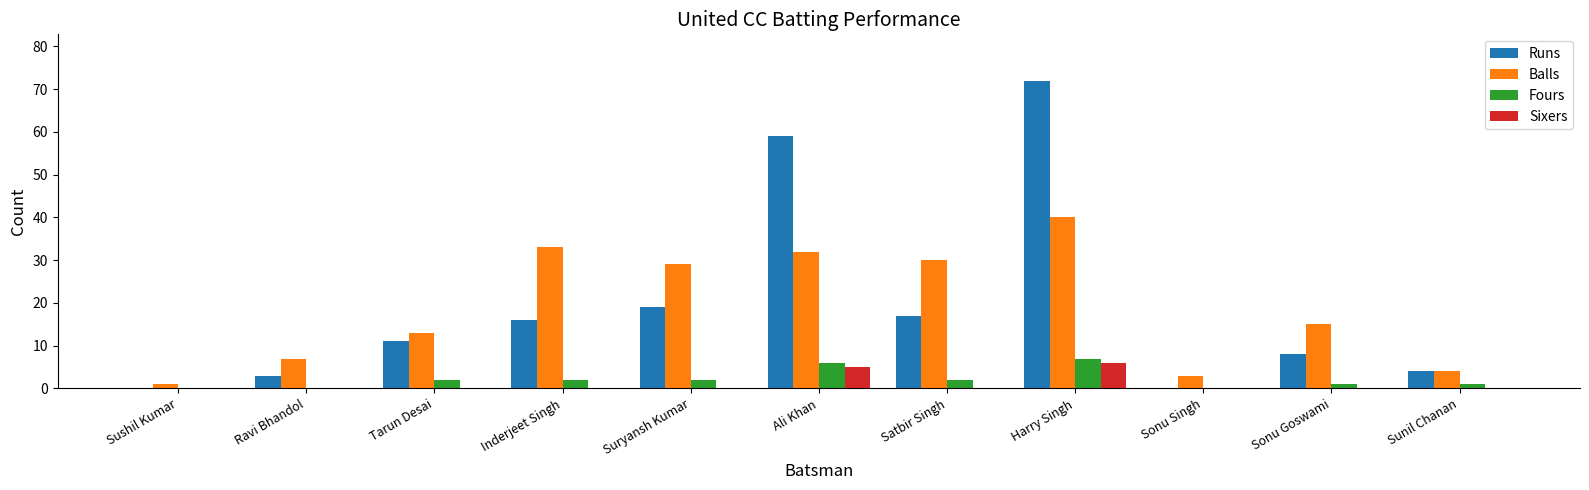

At which label is Runs closest to 36?

Suryansh Kumar